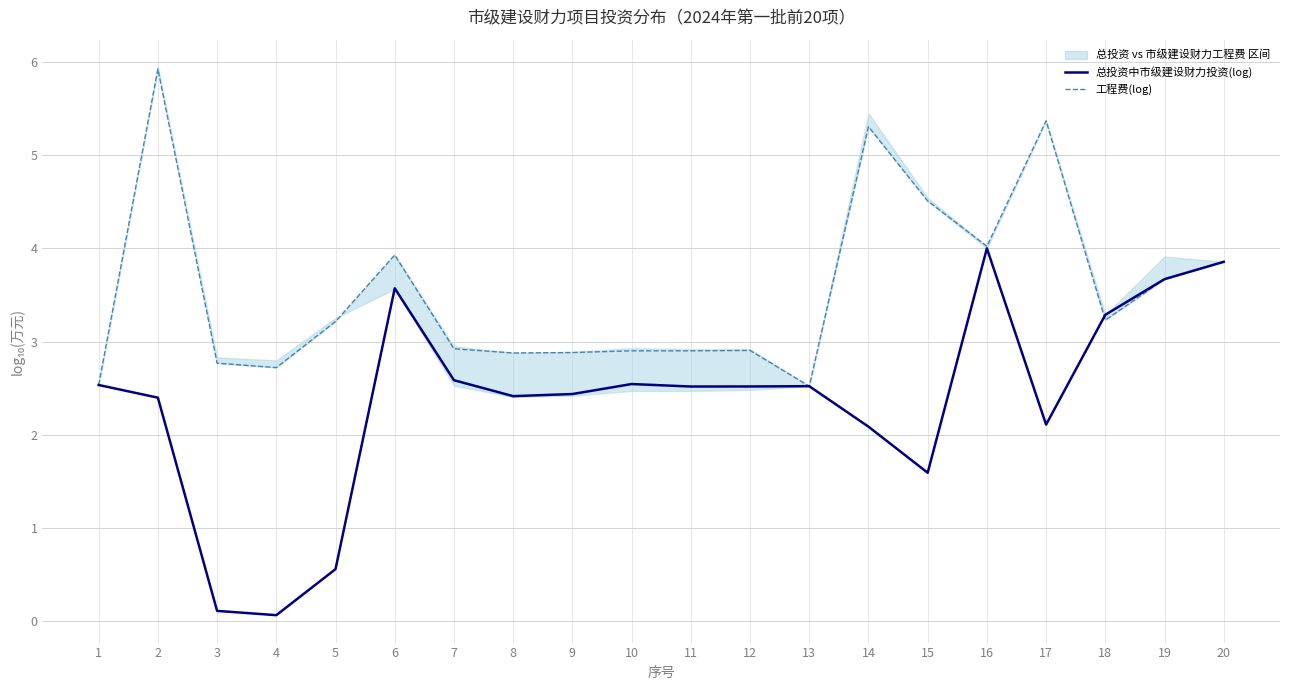

Which category has the highest value across all series?

2